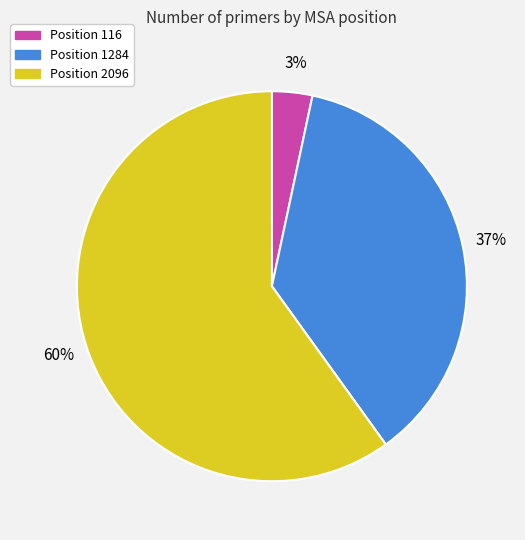

Is there a majority slice in this chart?

Yes